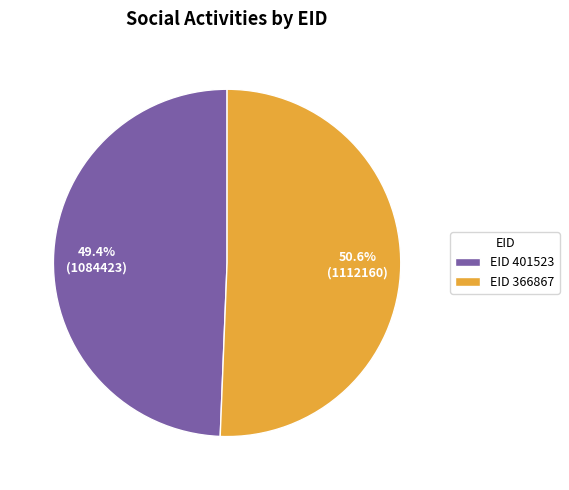

How many segments does this pie chart have?

2